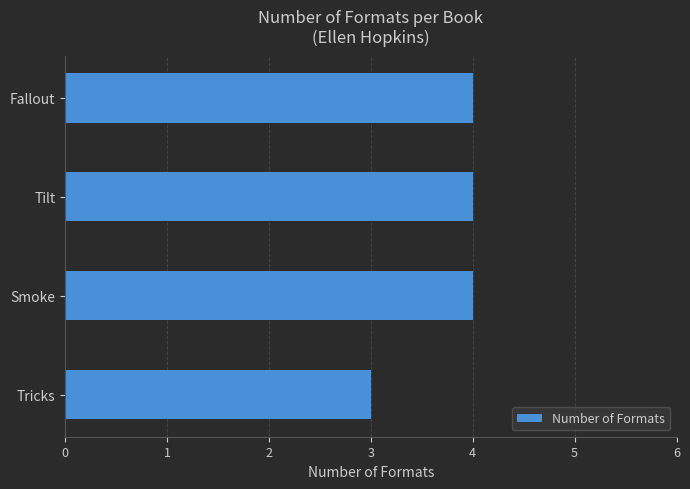

What is the minimum value shown in the chart?

3